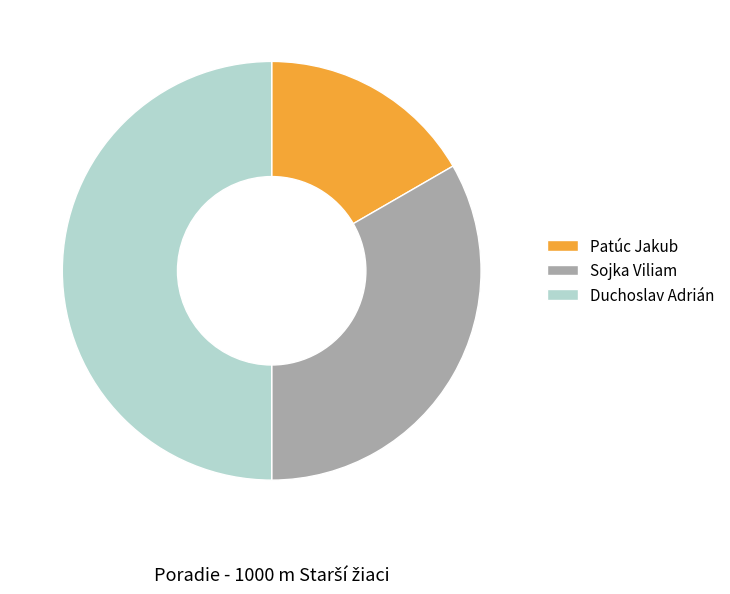

Which category has the smallest portion of the pie?

Patúc Jakub